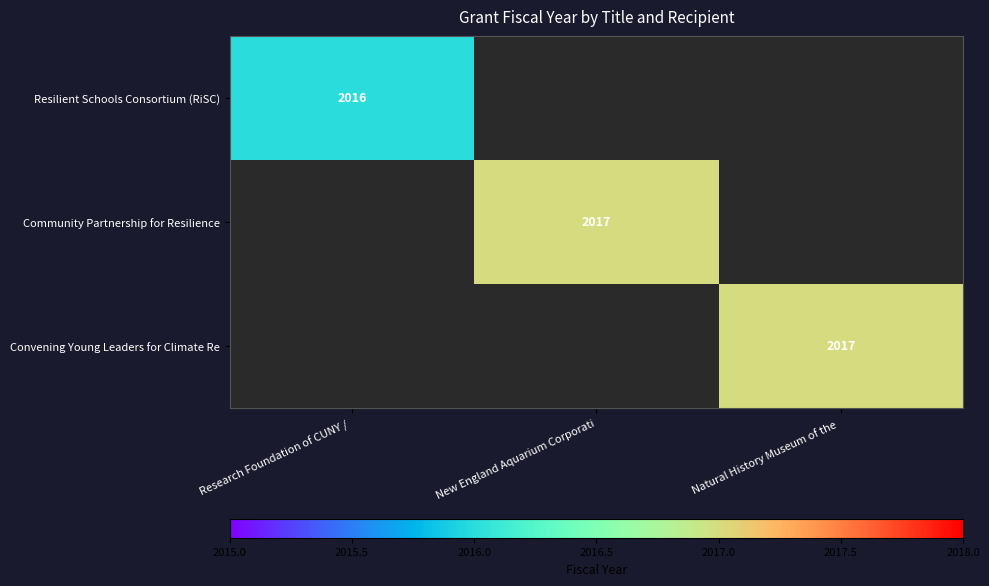

The value of Resilient Schools Consortium (RiSC) at Research Foundation of CUNY /  is 633. True or false?

False